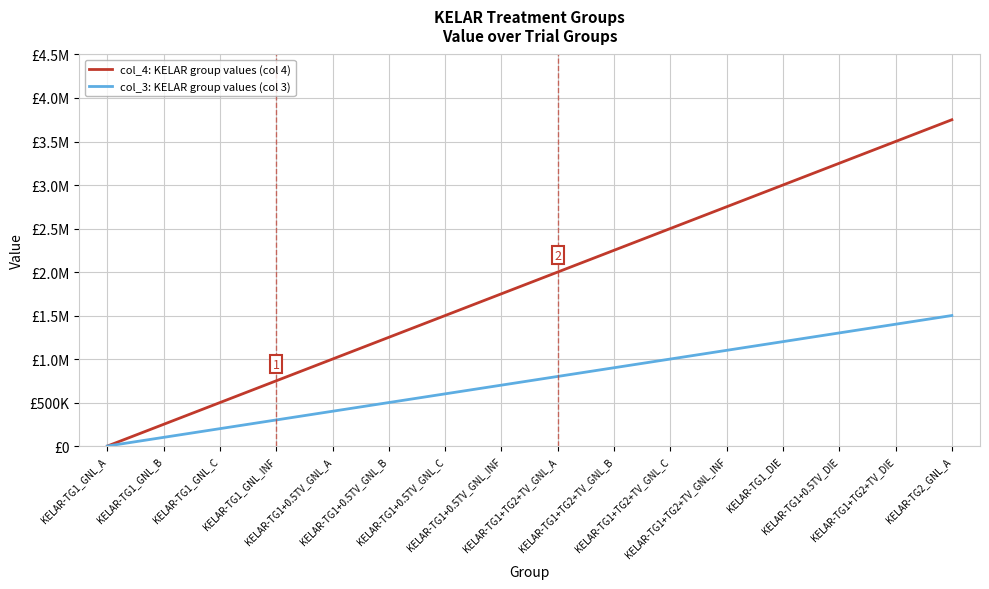

What position from the left is KELAR-TG1+TG2+TV_GNL_B?

10